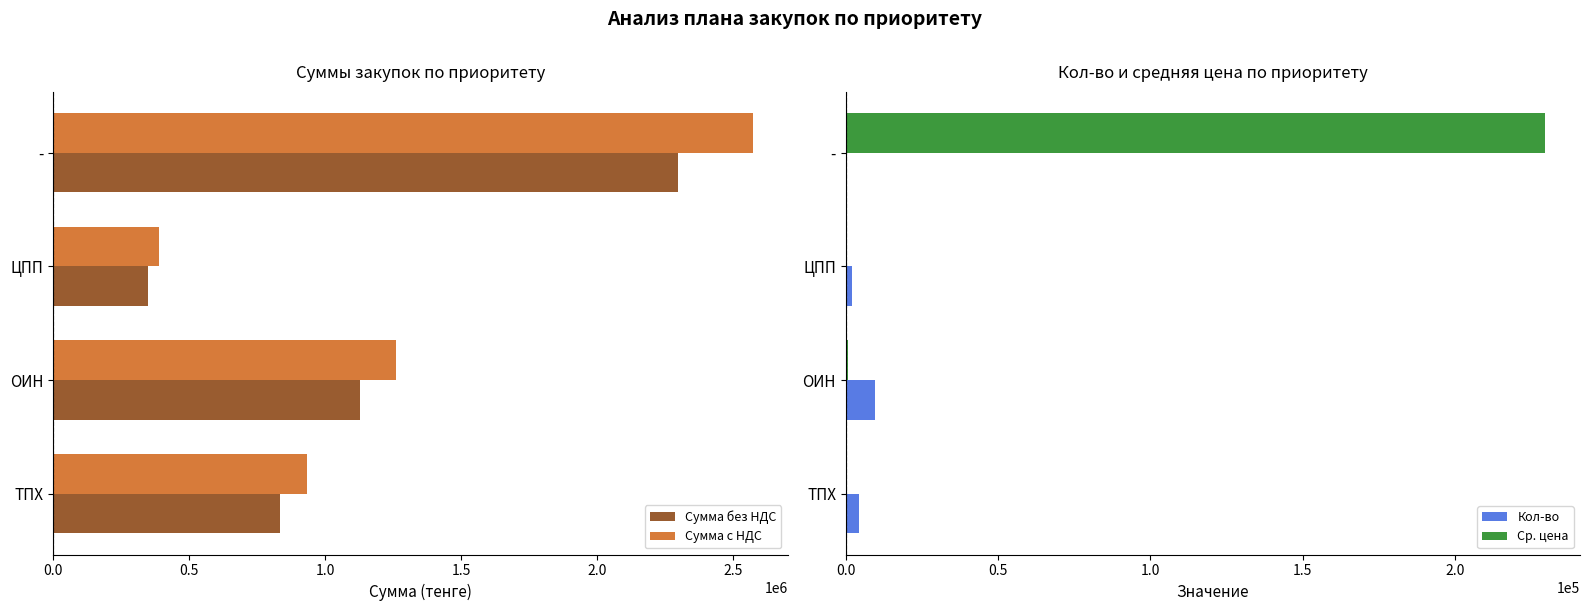

What is the sum of all Кол-во values?

16010